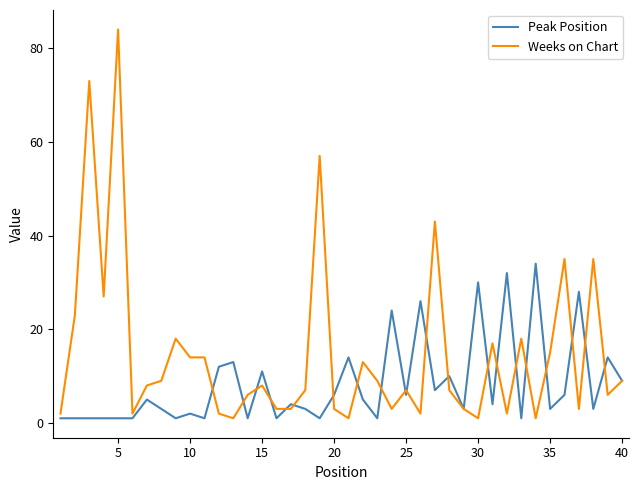

Which series has the largest total across all categories?

Weeks on Chart